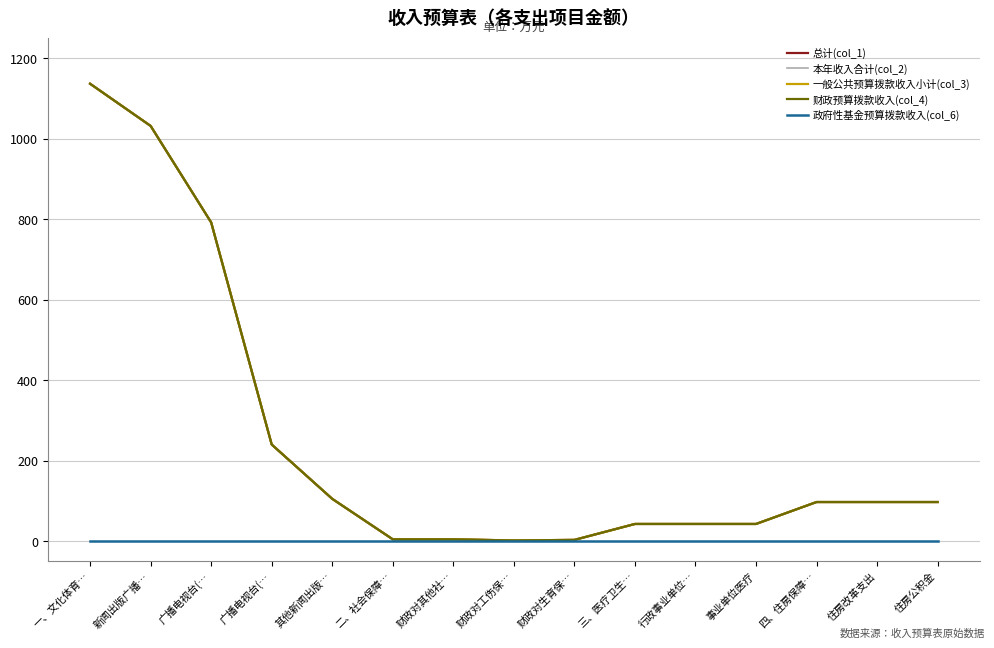

At which category is the sum across all series the highest?

一、文化体育…